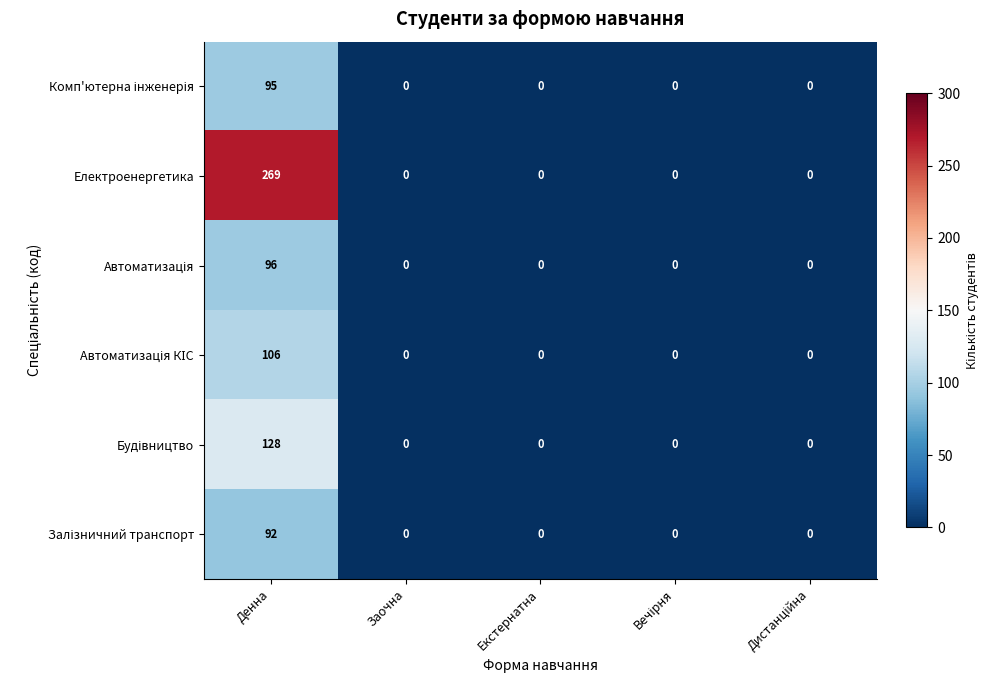

Which series has the largest total across all categories?

Електроенергетика